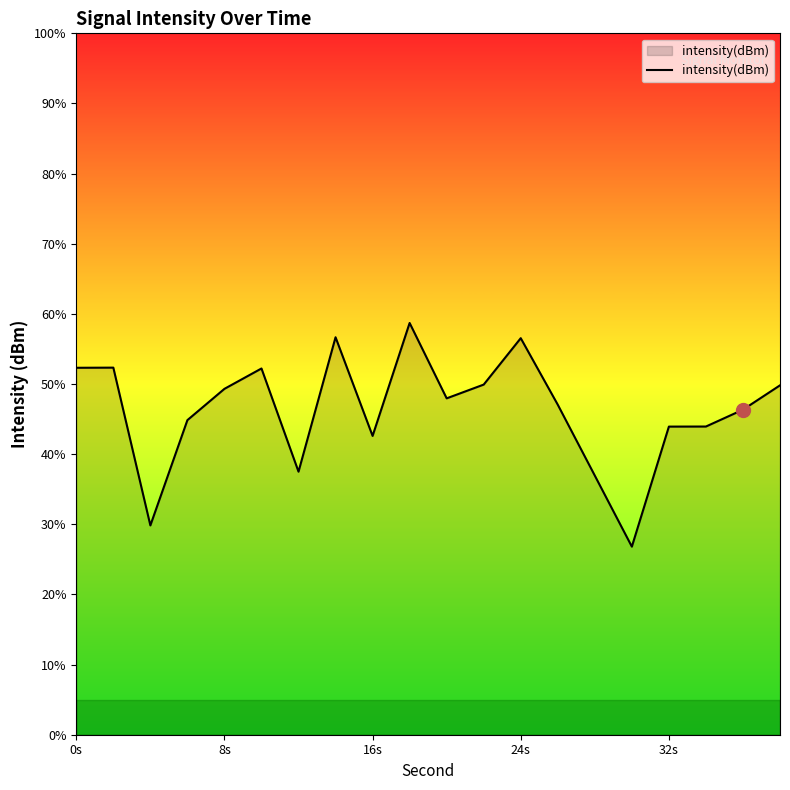

Reading left to right, what are all the values shown in this chart?

-128.6	-128.6	-142.1	-133.1	-130.4	-128.7	-137.5	-126.0	-134.4	-124.8	-131.2	-130.0	-126.1	-131.8	-137.8	-143.9	-133.6	-133.6	-132.2	-130.1